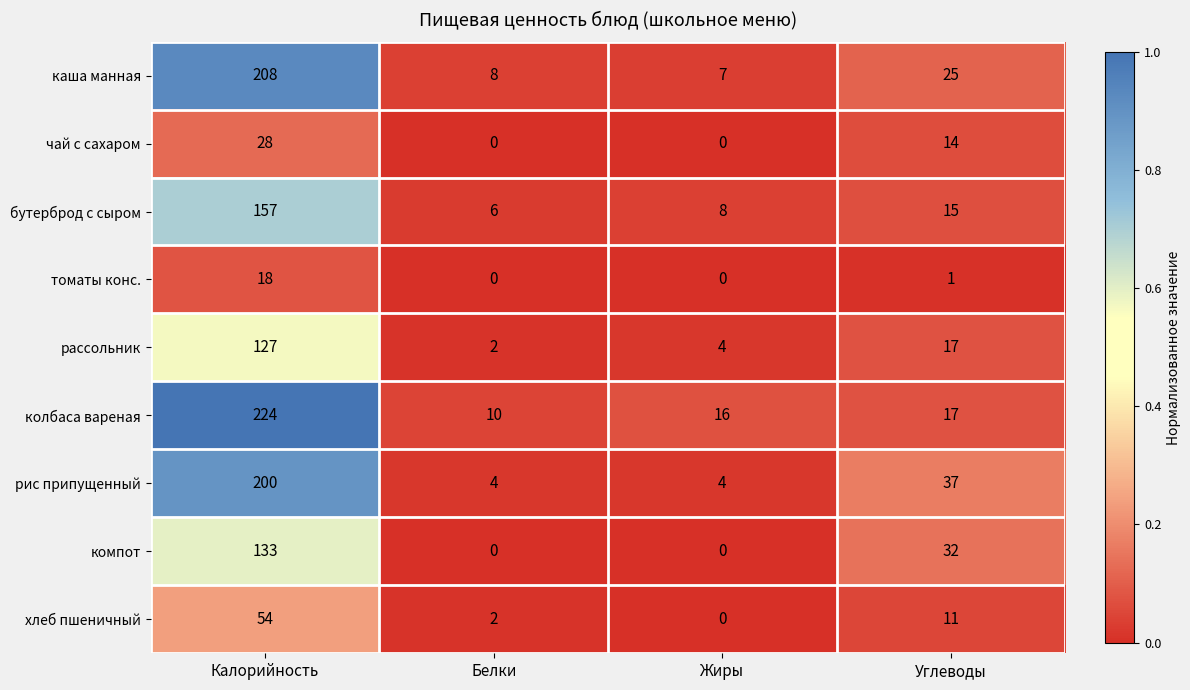

At how many categories does at least one series exceed 0?

4